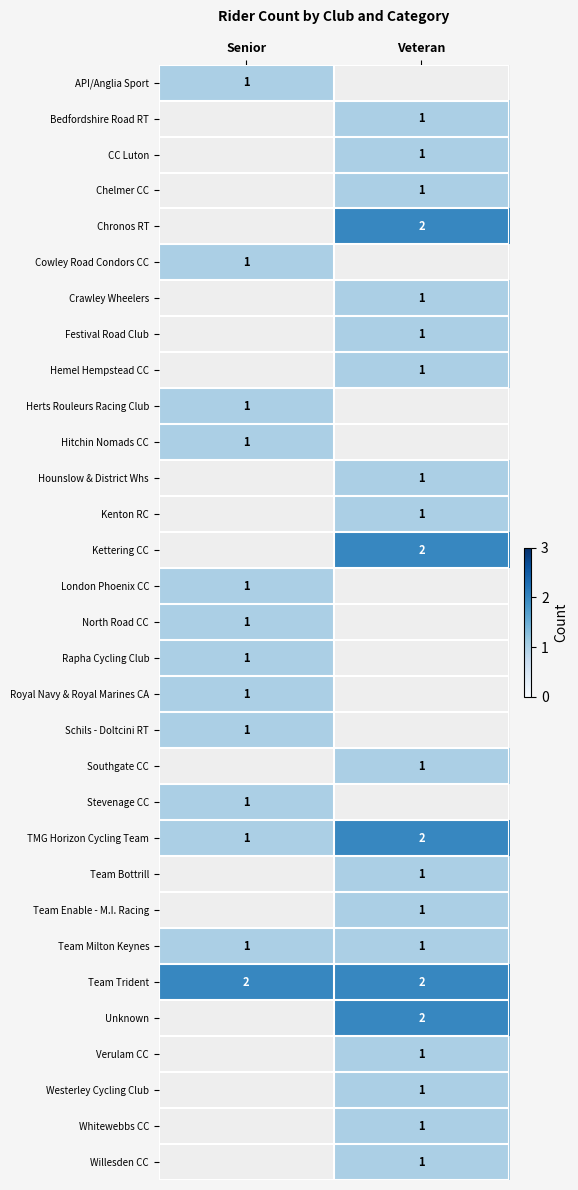

What is the greatest value displayed?

2.0